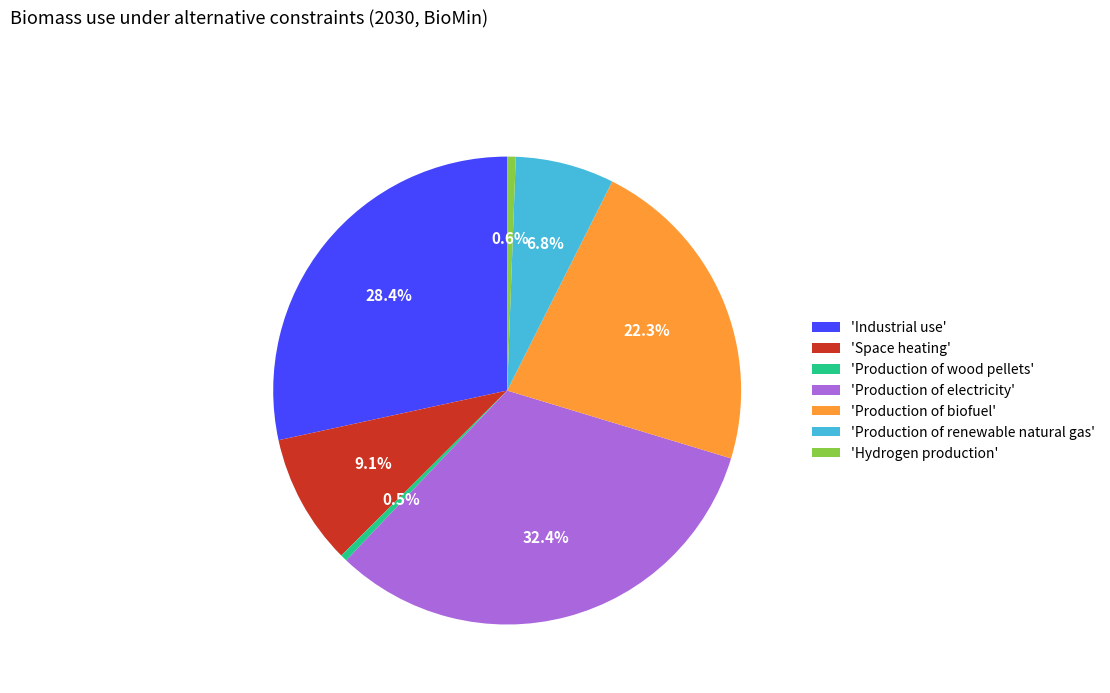

Is the sum of 'Production of electricity' and 'Hydrogen production' greater than half?

No